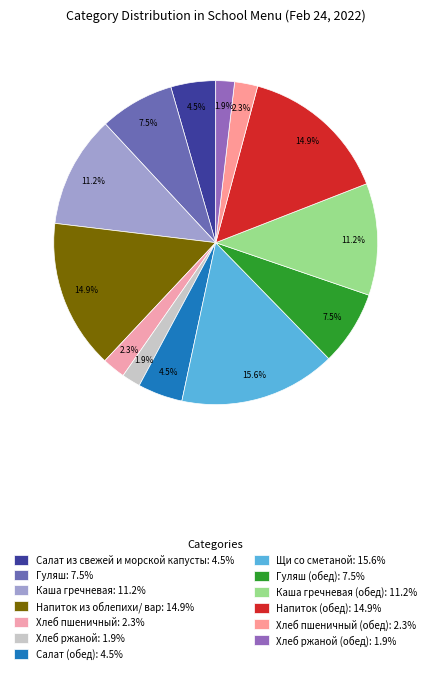

Which slice is the smallest?

Хлеб ржаной